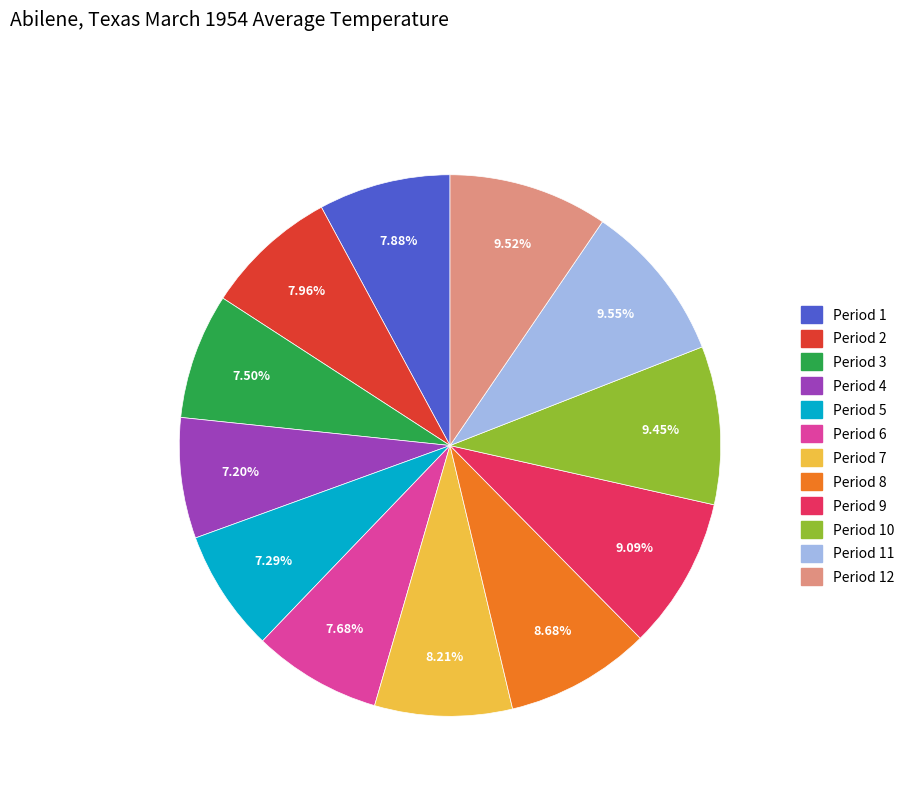

Is there any slice that represents more than half of the pie?

No